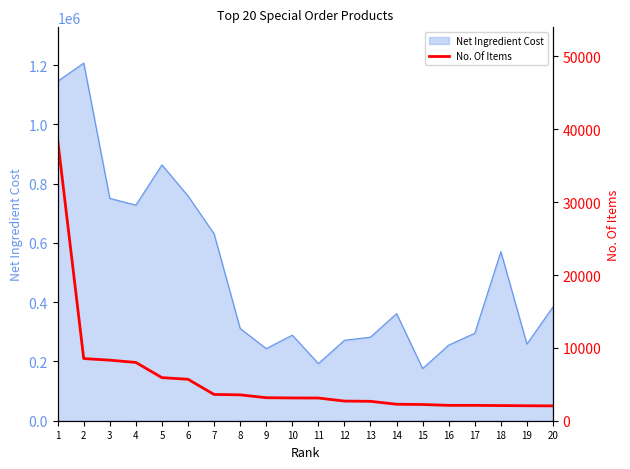

What is the sum of the values at 13 and 8?

6213